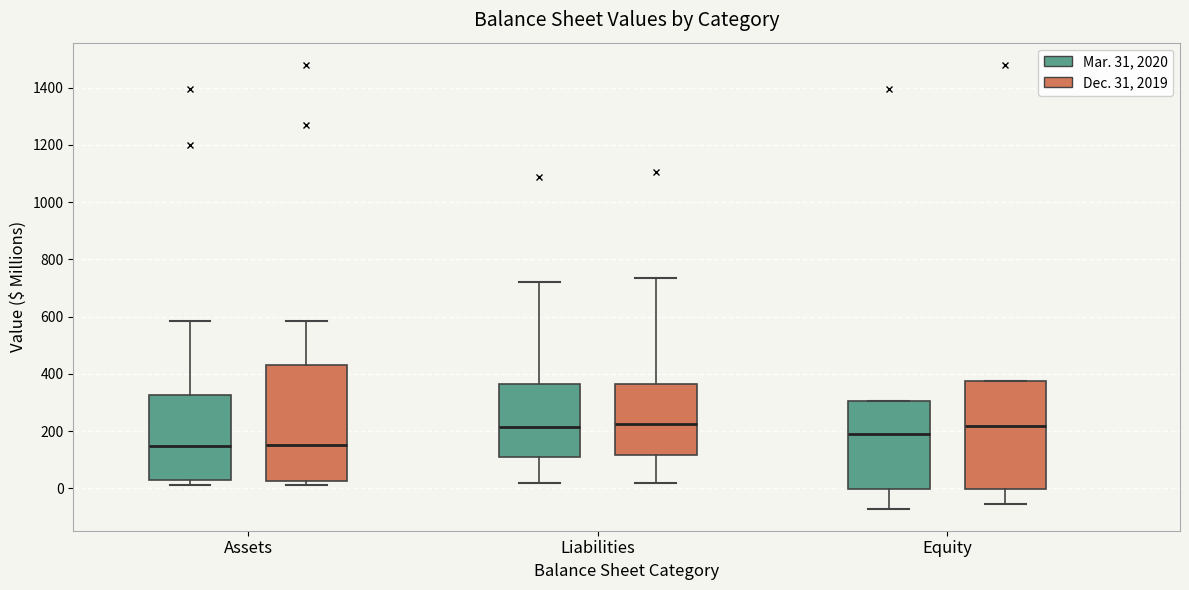

Where does the median line of the box for Assets (Mar. 31, 2020) sit on the y-axis? The values are not printed on the chart, so give them approximately, as read against the axis.

140